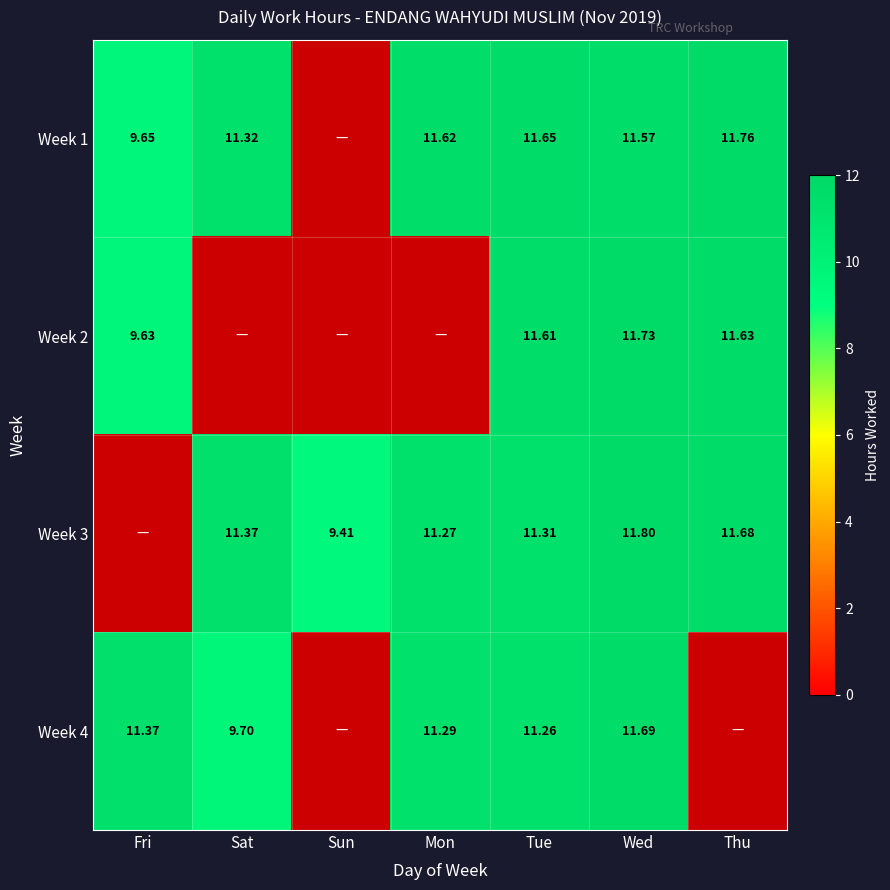

Is the value of Week 1 at Tue greater than the value of Week 3 at Tue?

Yes